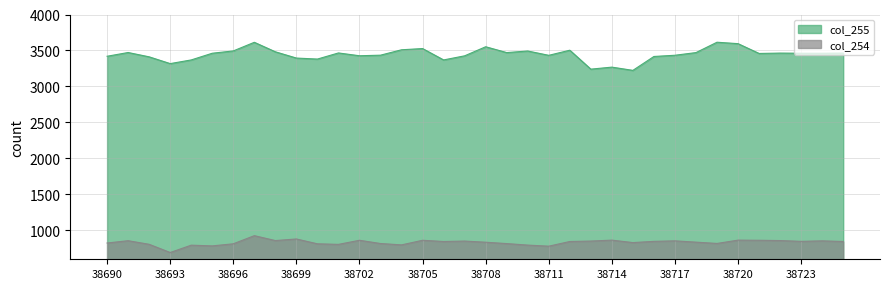

At which label does col_255 first exceed 3462?

38691